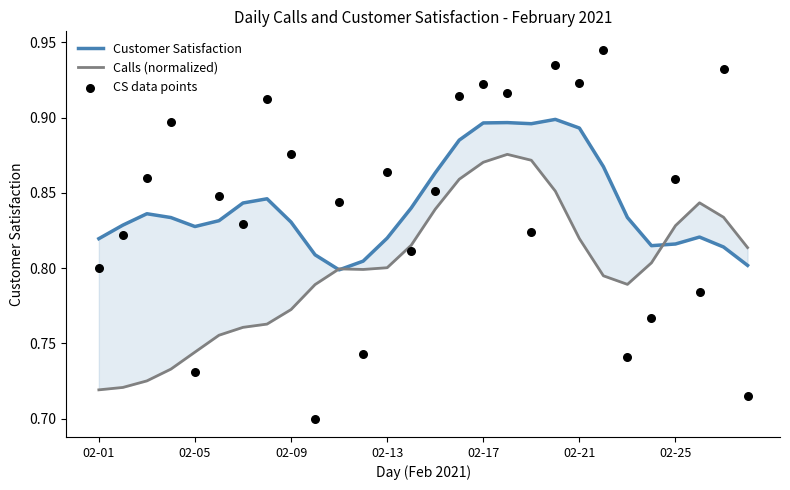

At how many categories does at least one series exceed 0?

28